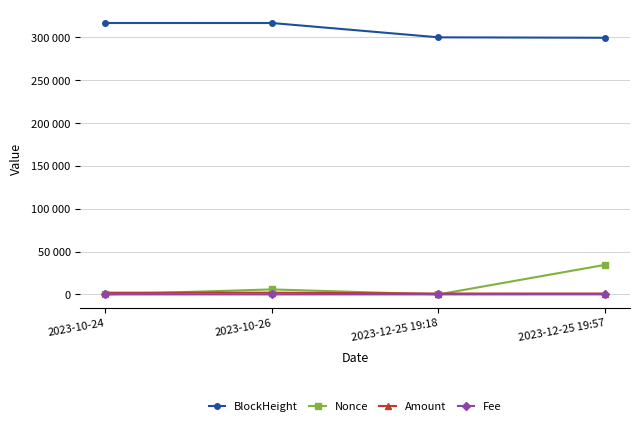

What is the approximate value of Fee at 2023-12-25 19:57?

8.0